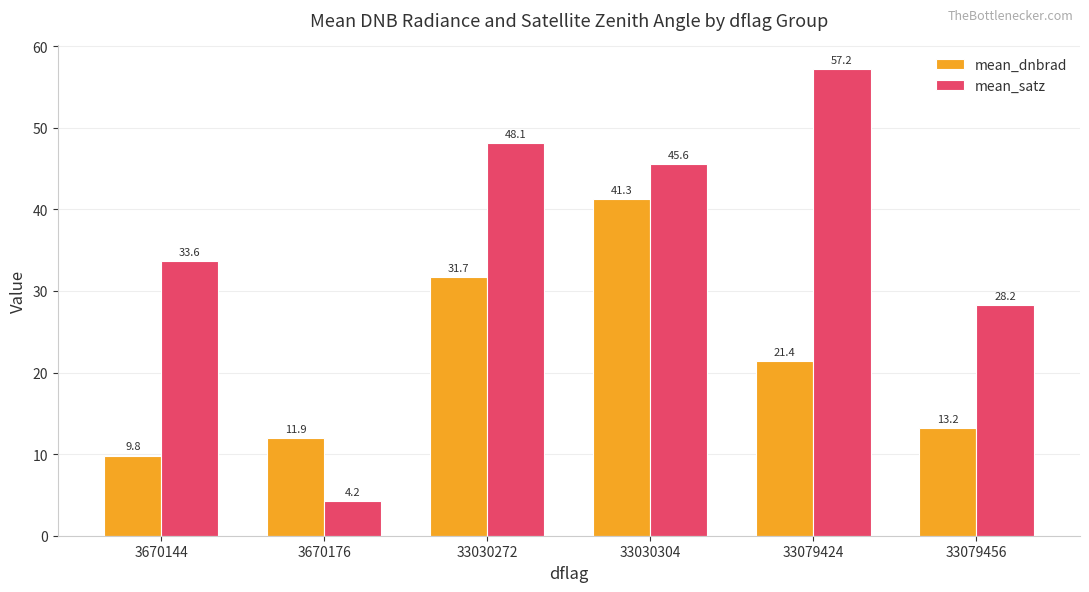

At which label does mean_satz first exceed 45?

33030272